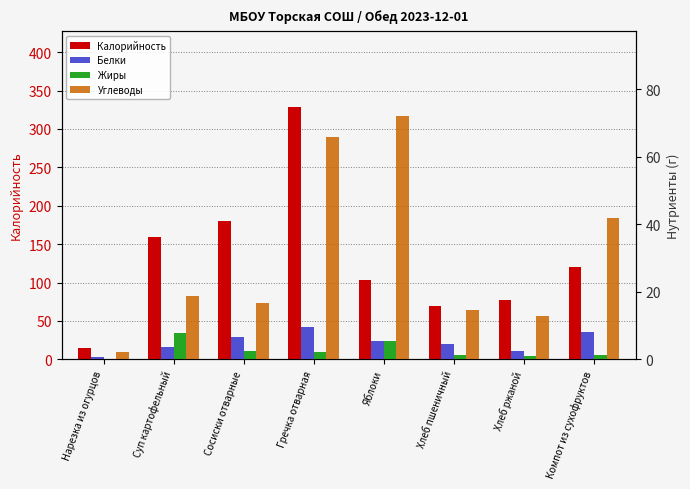

What is the difference between the second highest and second lowest values in the Калорийность series?

110.0